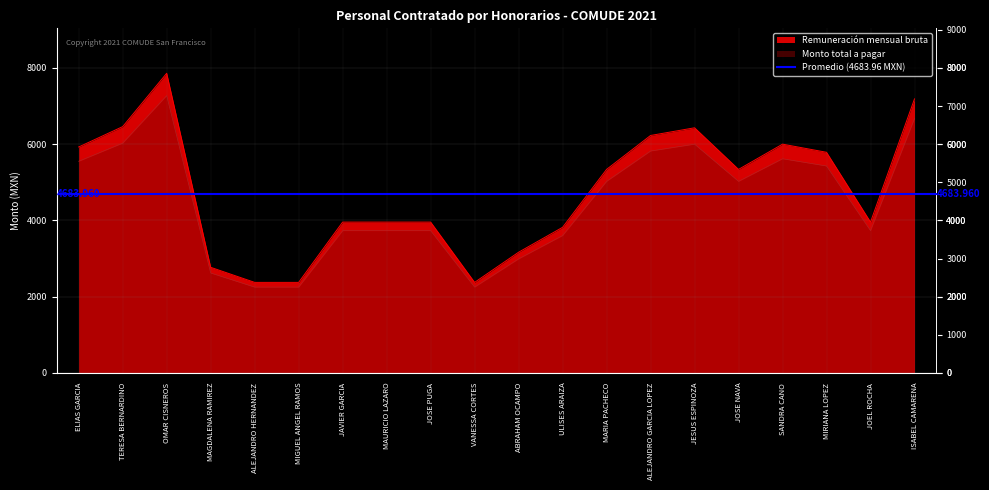

Which series has the largest total across all categories?

Remuneración mensual bruta